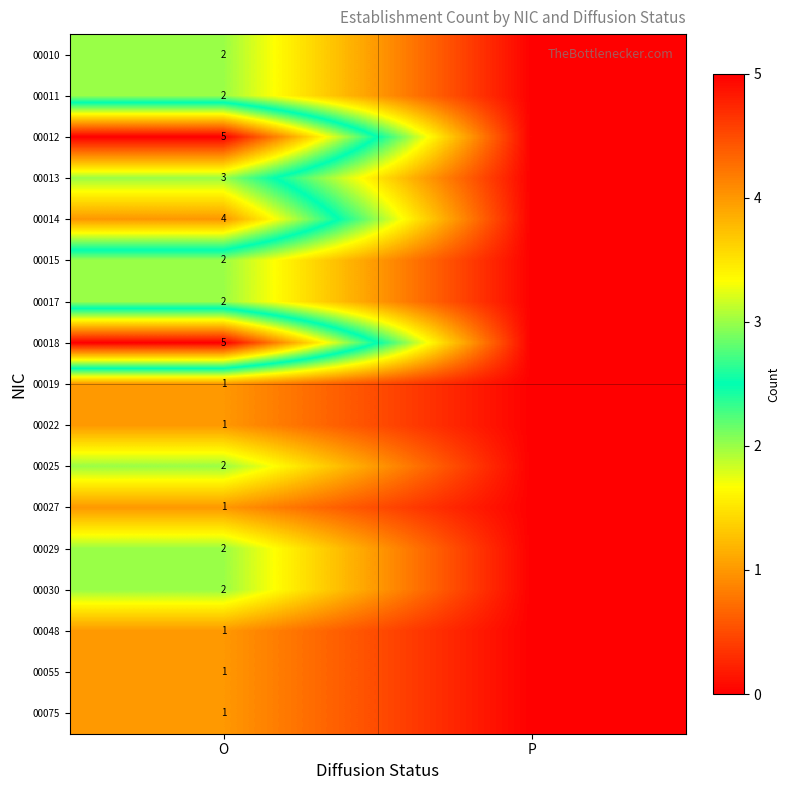

How many data points does each series have?

2